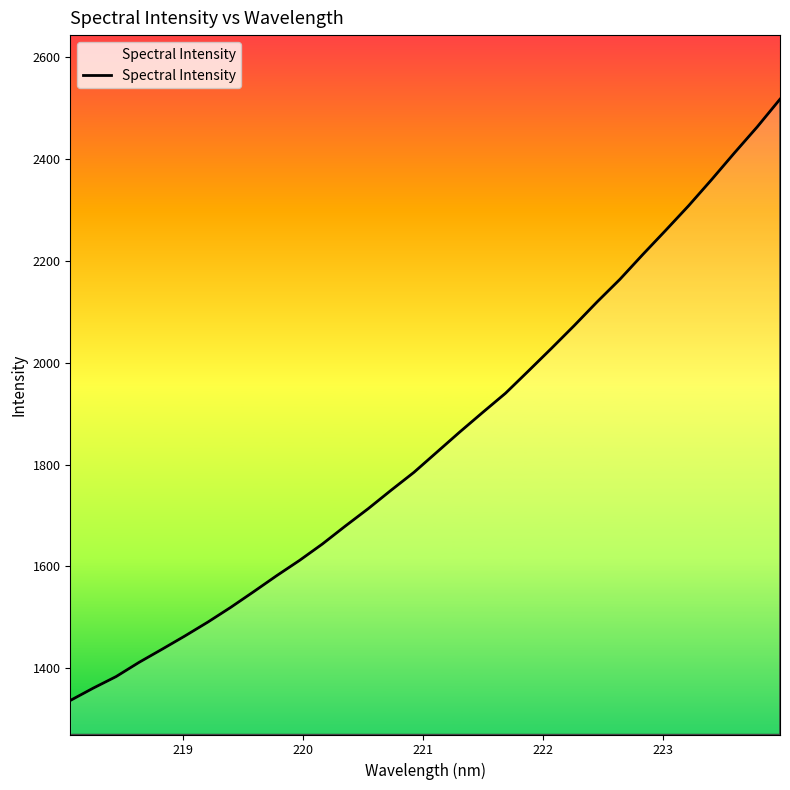

What is the greatest value displayed?

2517.9